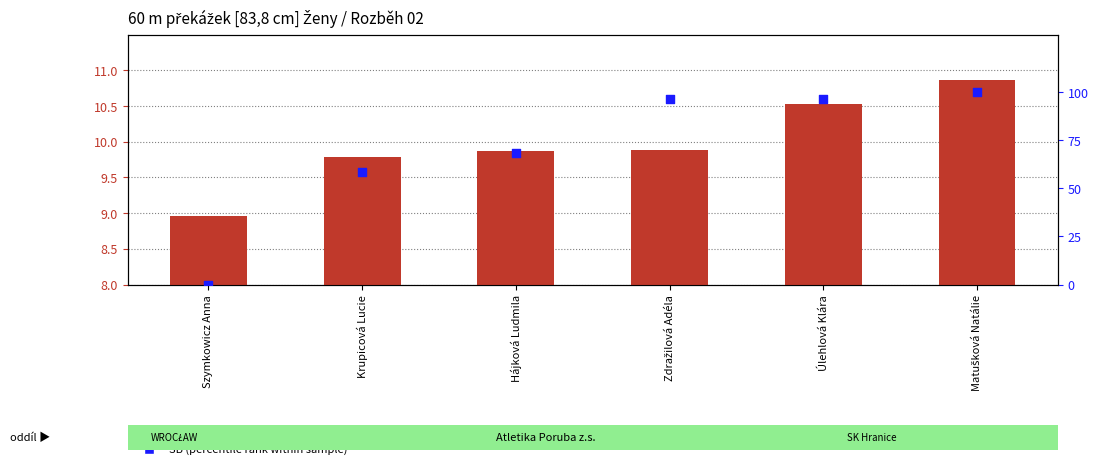

What is the total value across all series at Úlehlová Klára?

107.1